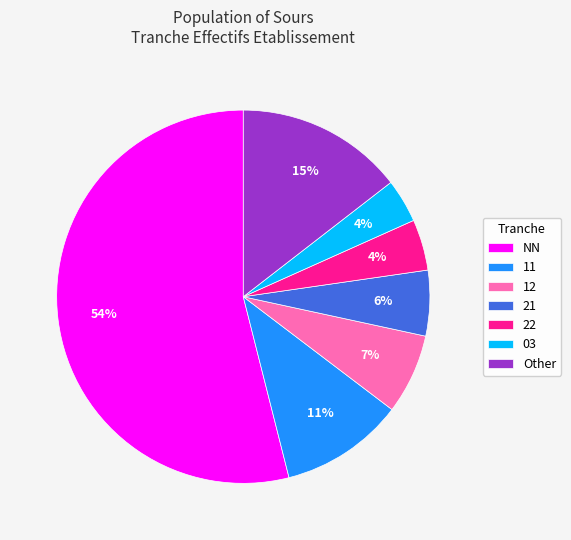

To the nearest percent, what portion does 11 represent?

11%